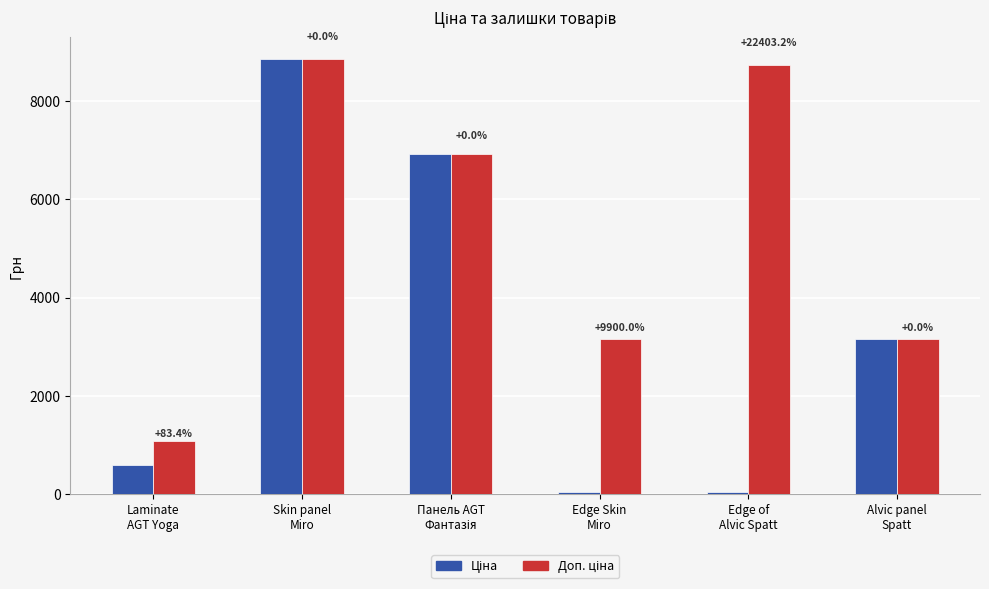

How many bars are there in each group?

2